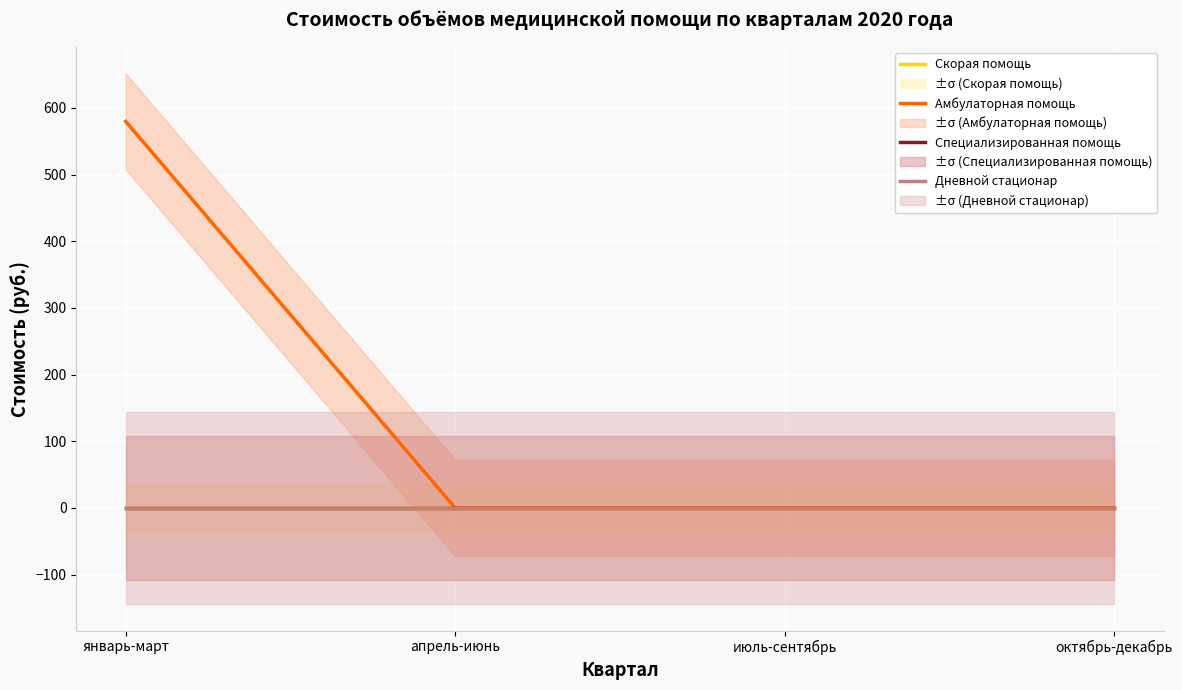

How many distinct data groups are displayed?

4